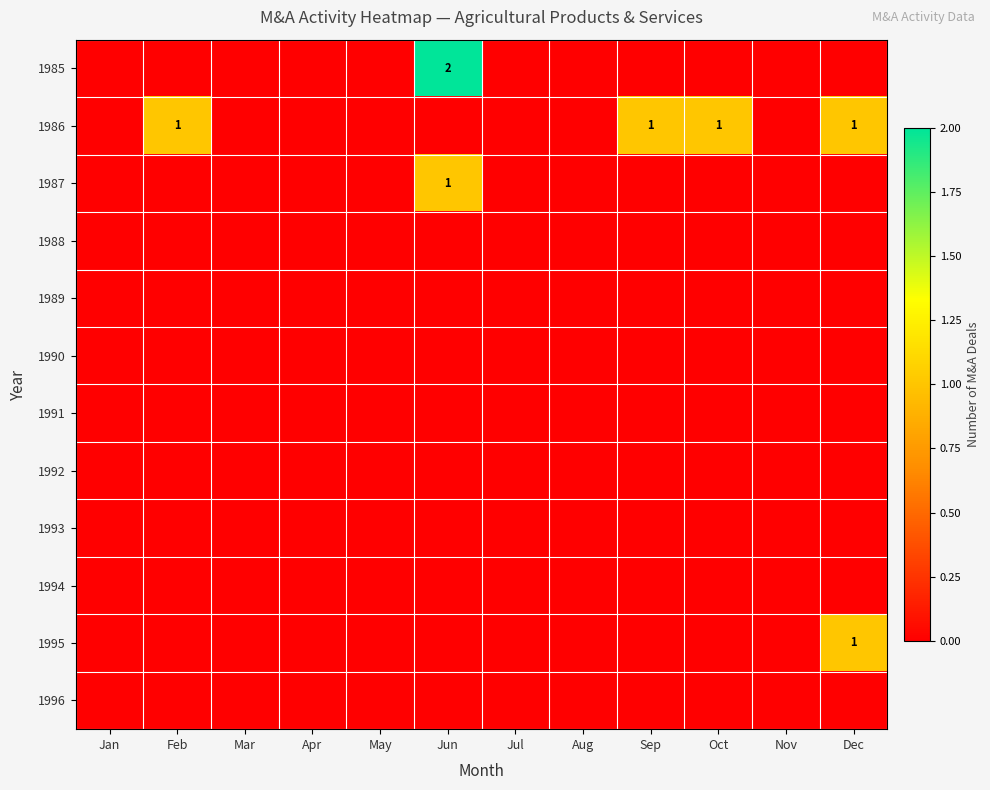

Which series has the largest range (max minus min)?

1985